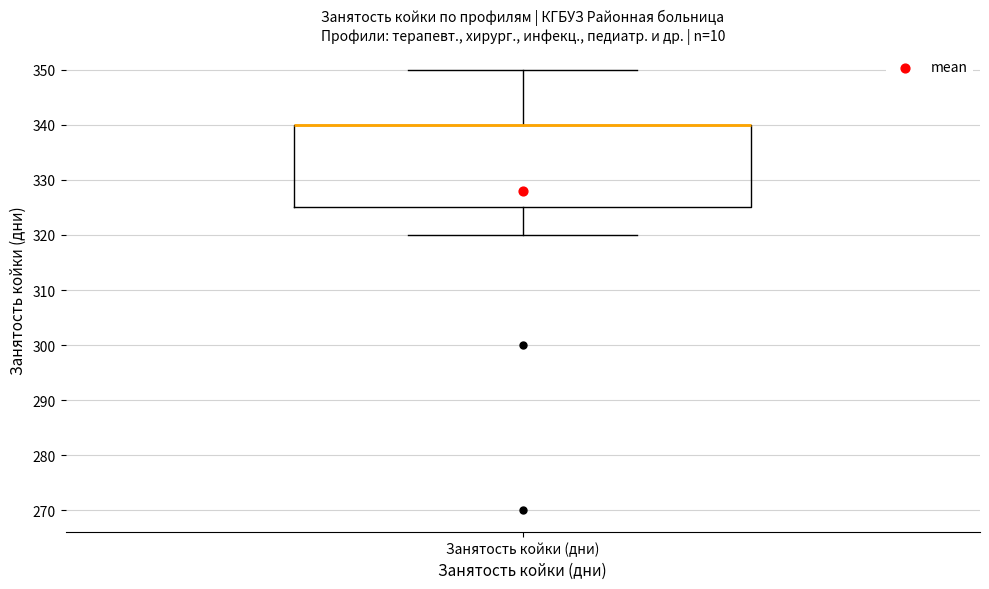

Transcribe this box plot: give where the median line is, the range the box spans, and where the two whiskers end, as read against the y-axis. The values are not printed on the chart, so give them approximately, as read against the axis.

median 340 (drawn on the box's upper edge), box 325 to 340, whiskers 320 to 350